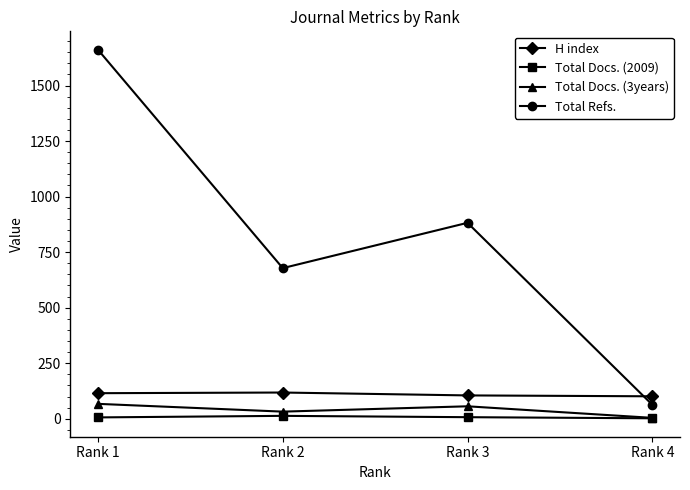

How many series are shown in this chart?

4